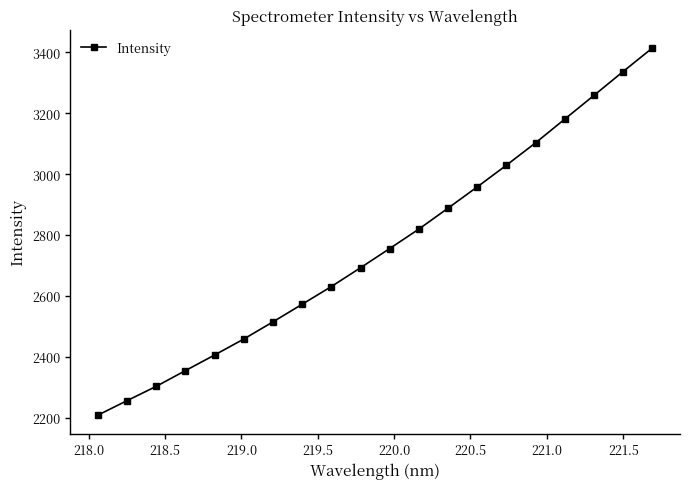

What is the value of the 12th point from the left?

2819.7